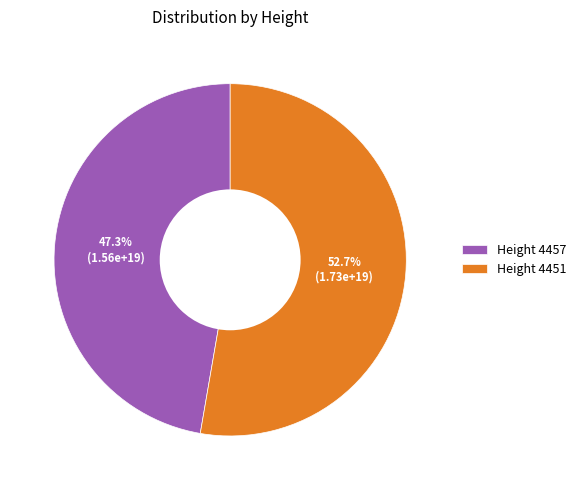

Combined, what portion of the pie is Height 4457 and Height 4451?

100.0%